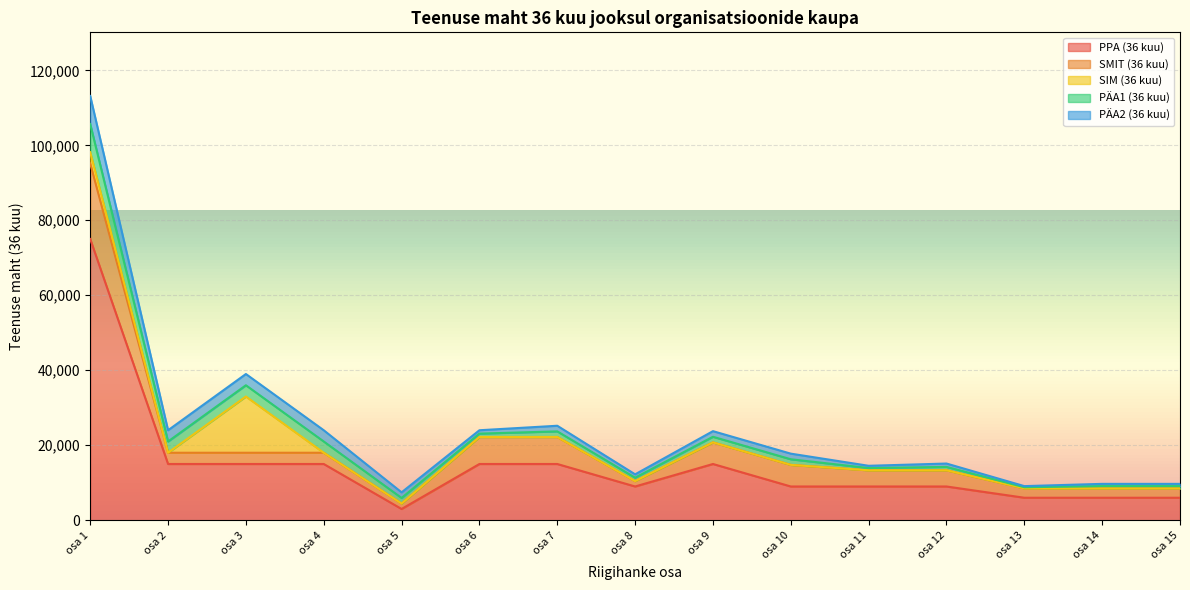

How many data points in SMIT (36 kuu) are above 3000?

7